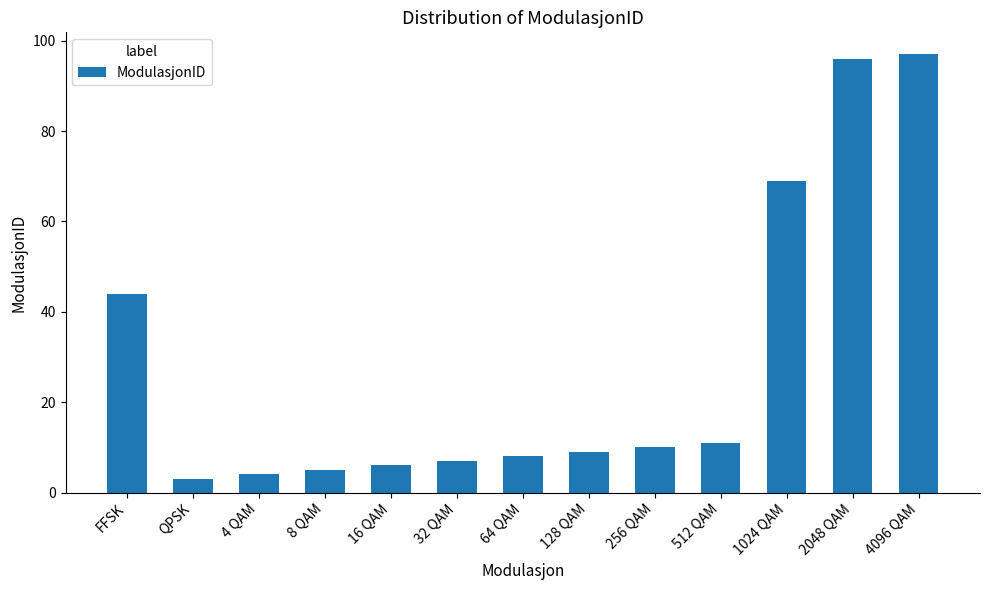

What is the label of the 12th bar from the right?

QPSK